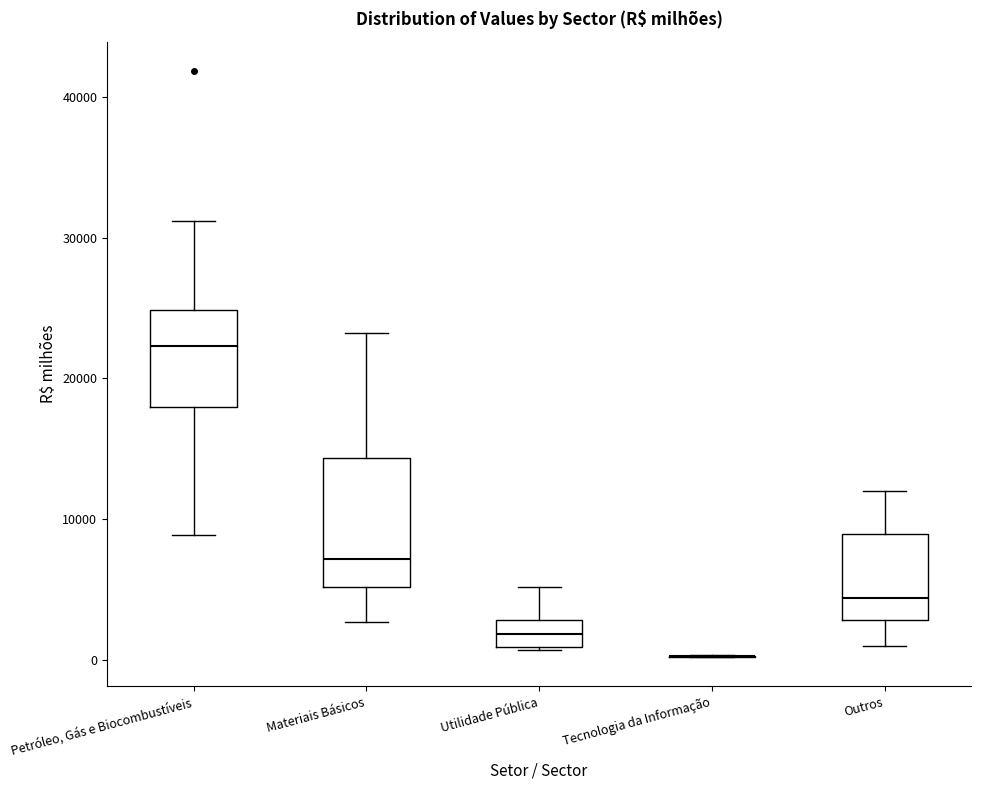

Comparing the boxes themselves (not the whiskers), which one is the tallest?

Materiais Básicos